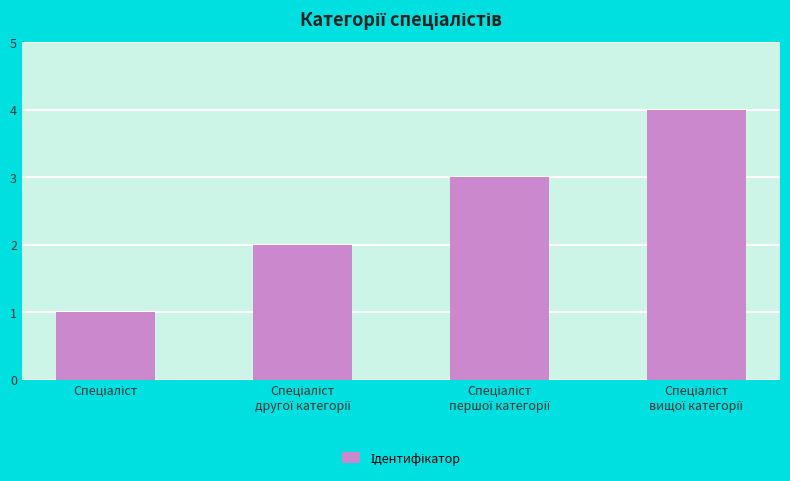

What is the difference between the maximum and minimum values?

3